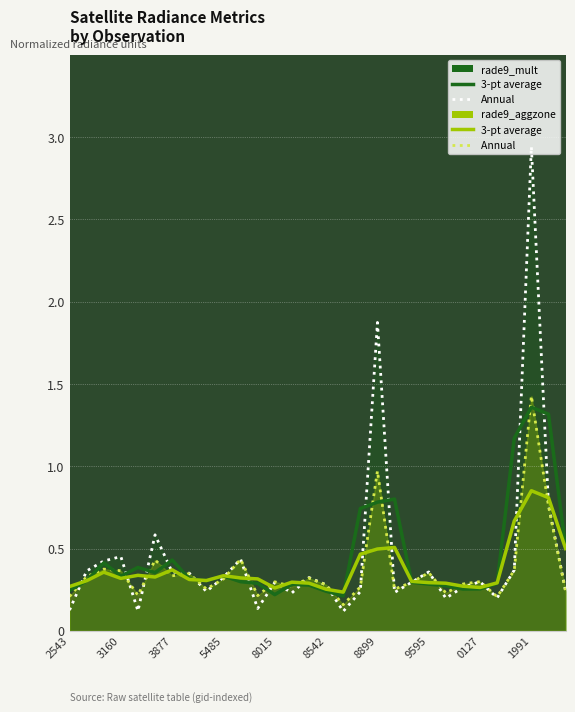

What is the minimum value for rade9_mult (3-pt avg)?

0.2